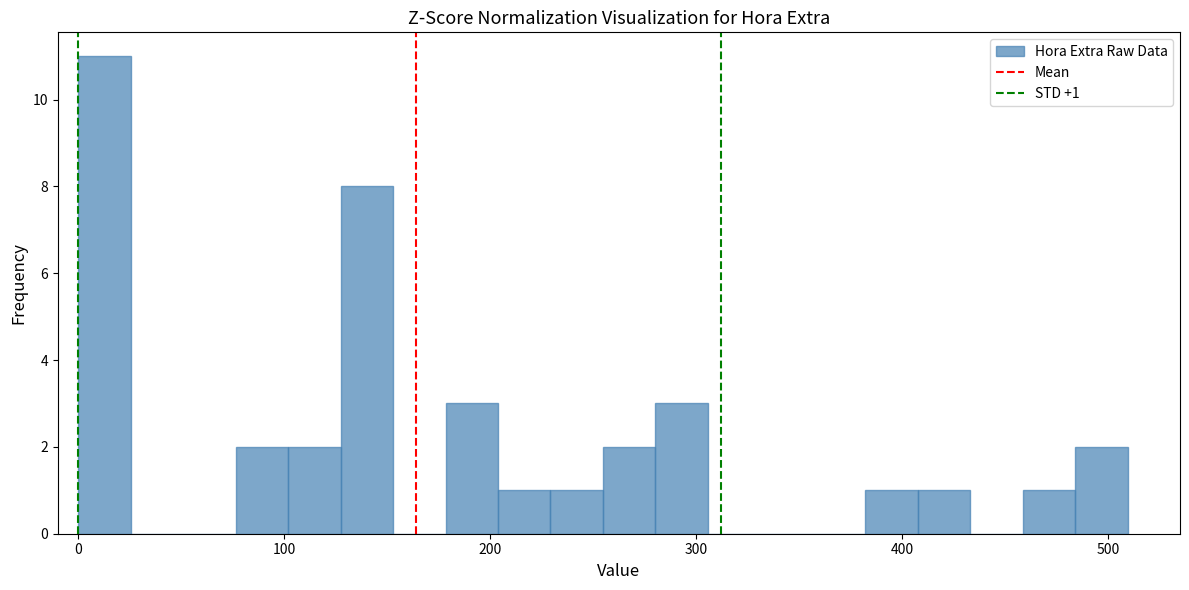

Around what value on the x-axis is the tallest bar? Give the approximate position of its centre, as read against the axis.

10